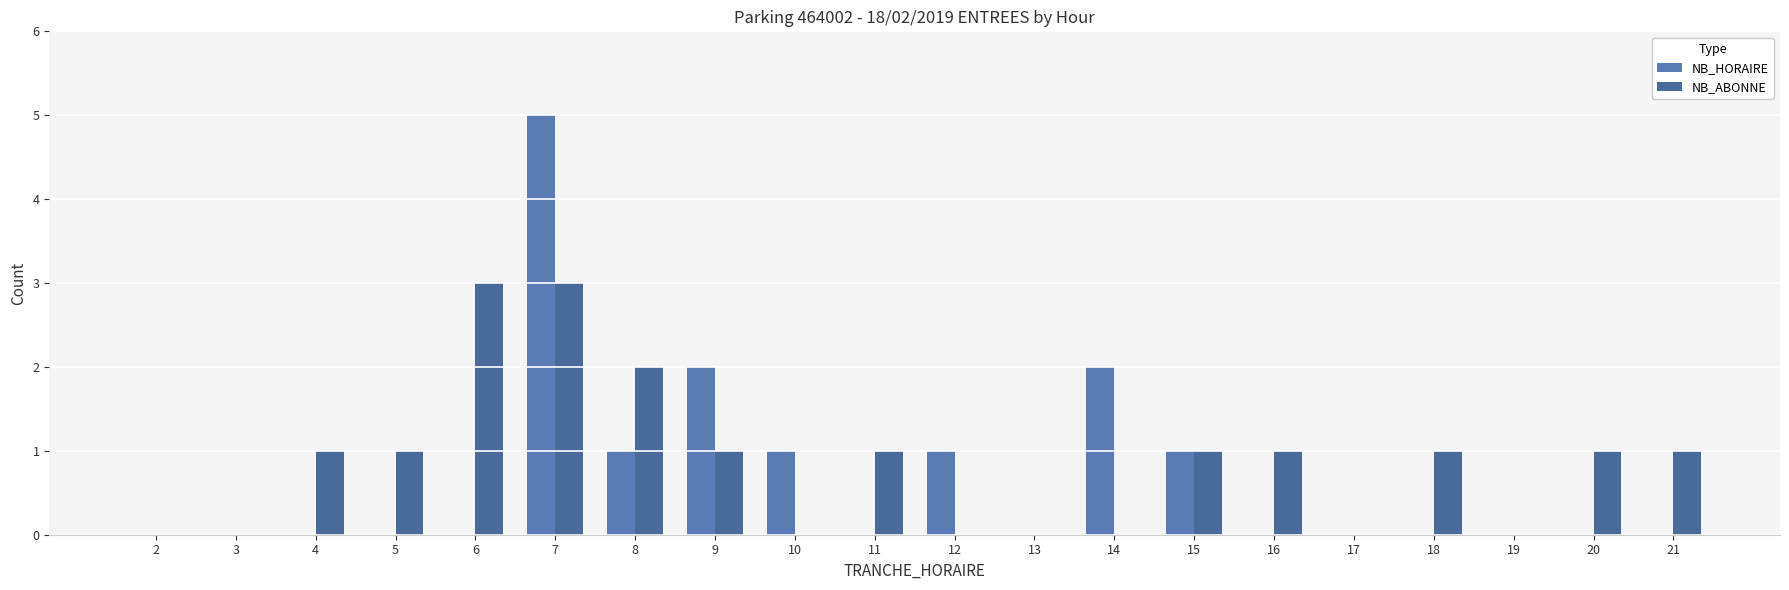

What is the spread (max minus min) of values at 21?

1